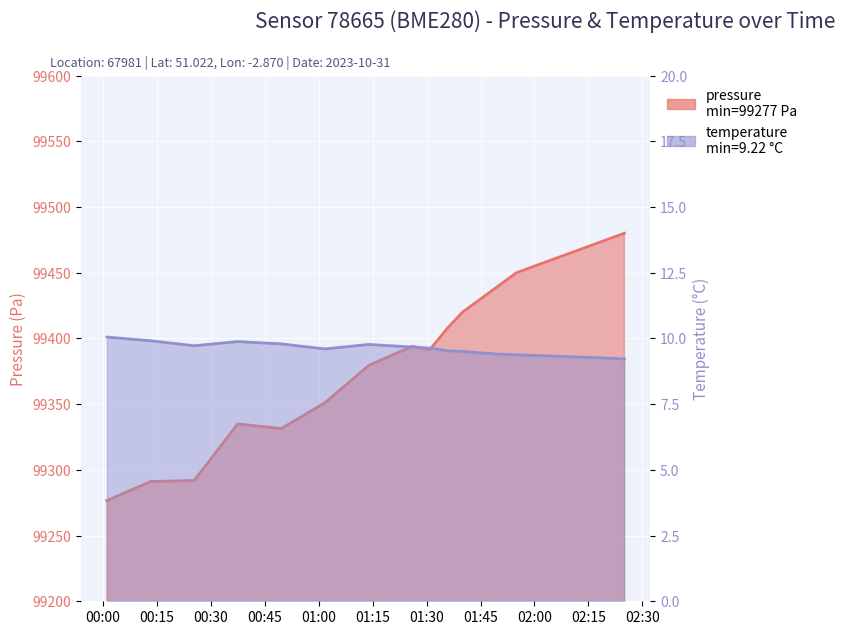

Which series changed the most between 02:02 and 03:14?

pressure